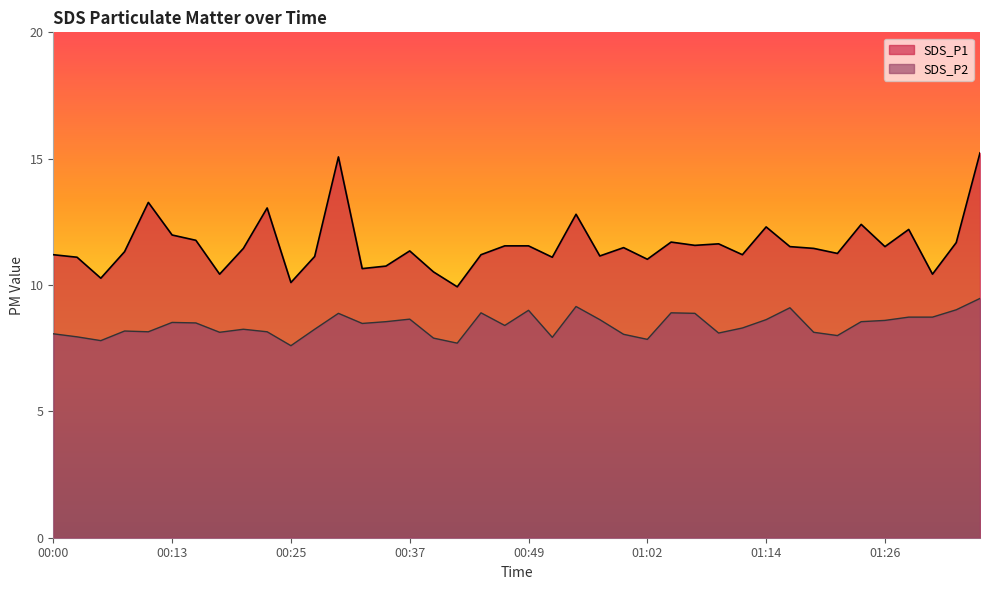

Where is SDS_P1 nearest to the value 12?

00:13